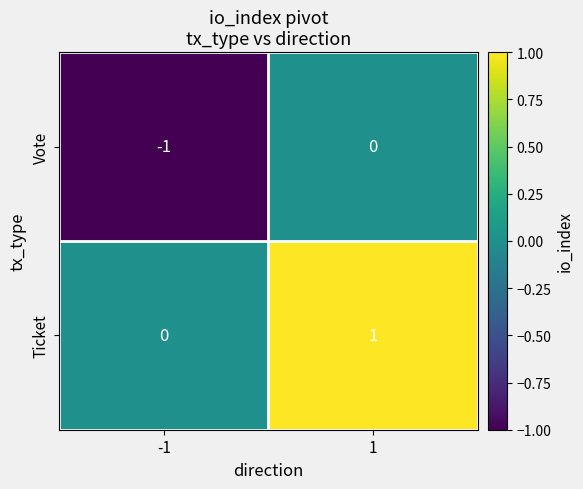

Is it true that Vote equals -1 at -1?

True